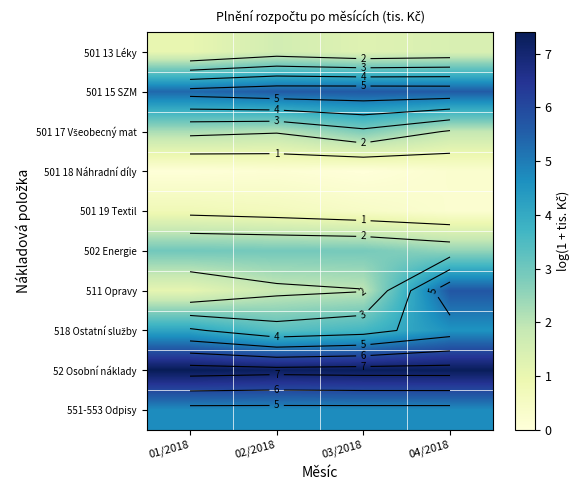

Which label corresponds to the smallest value in the chart?

03/2018